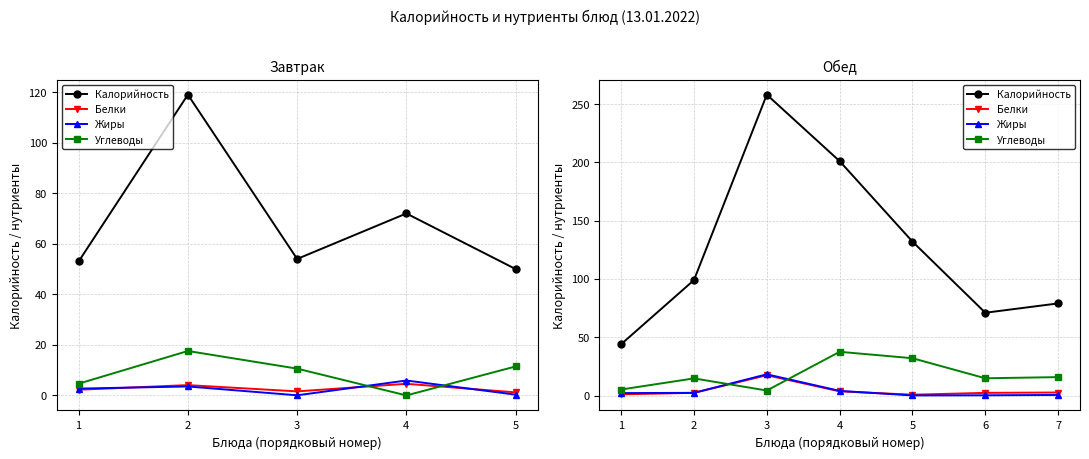

What are all the series names shown in the legend?

Калорийность, Белки, Жиры, Углеводы